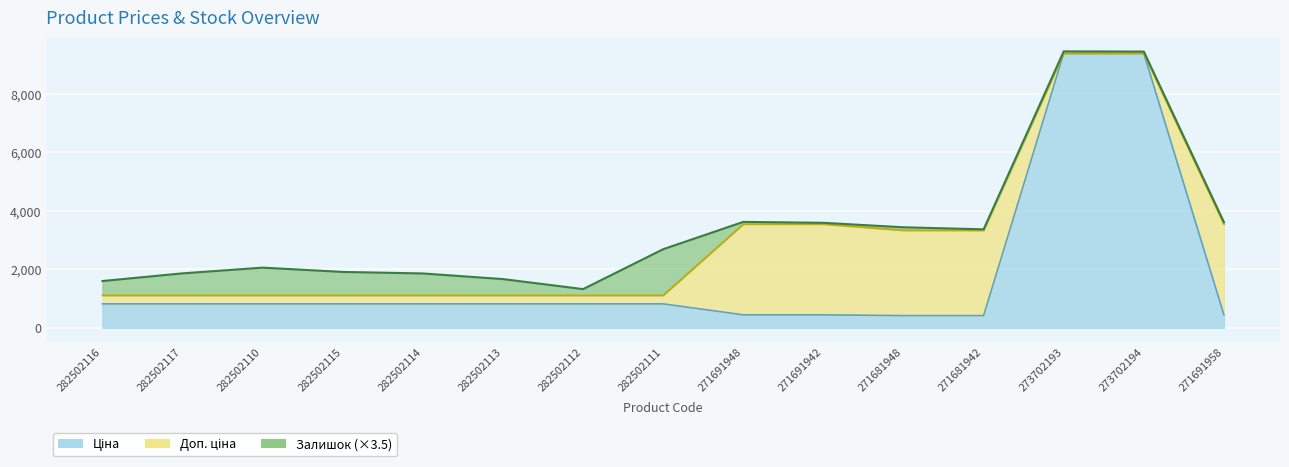

How many data points does each series have?

15